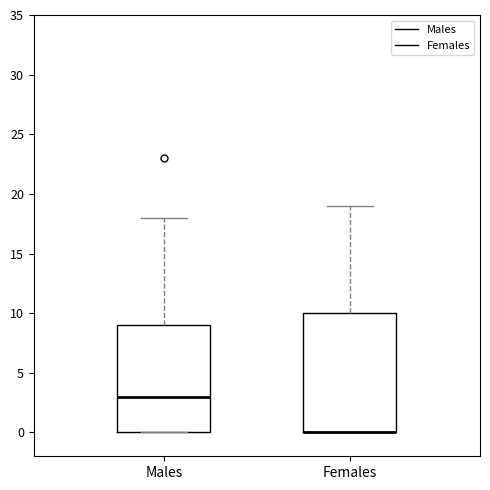

Reading left to right, read every box against the y-axis: the position of its median line, the range the box covers, and the ends of its whiskers. The values are not printed on the chart, so give them approximately, as read against the axis.

Males: median 3, box 0 to 9, whiskers 0 to 18
Females: median 0 (drawn on the box's lower edge), box 0 to 10, whiskers 0 to 19